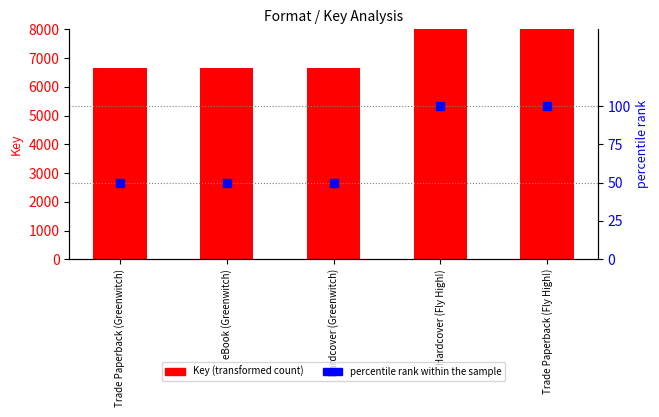

Is the value of Key (transformed count) at Hardcover (Fly High!) greater than the value of percentile rank within the sample at eBook (Greenwitch)?

Yes